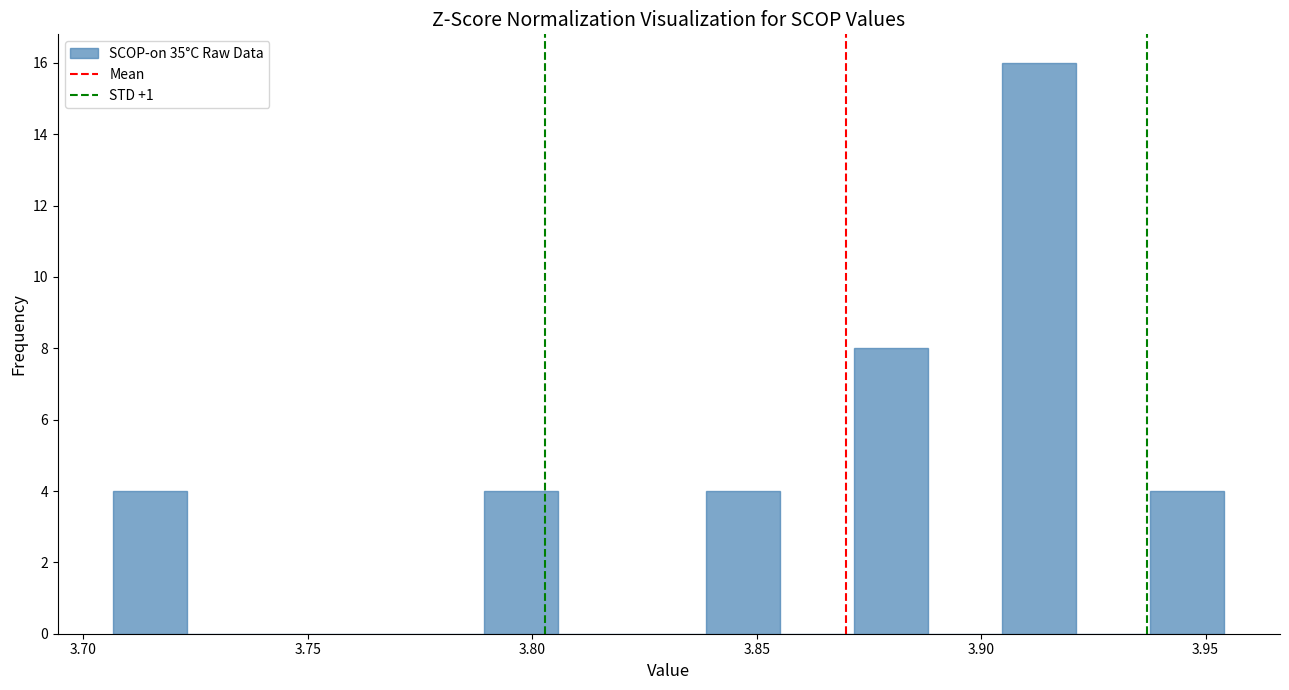

Read against the x-axis, roughly where is the centre of the tallest bar?

3.915